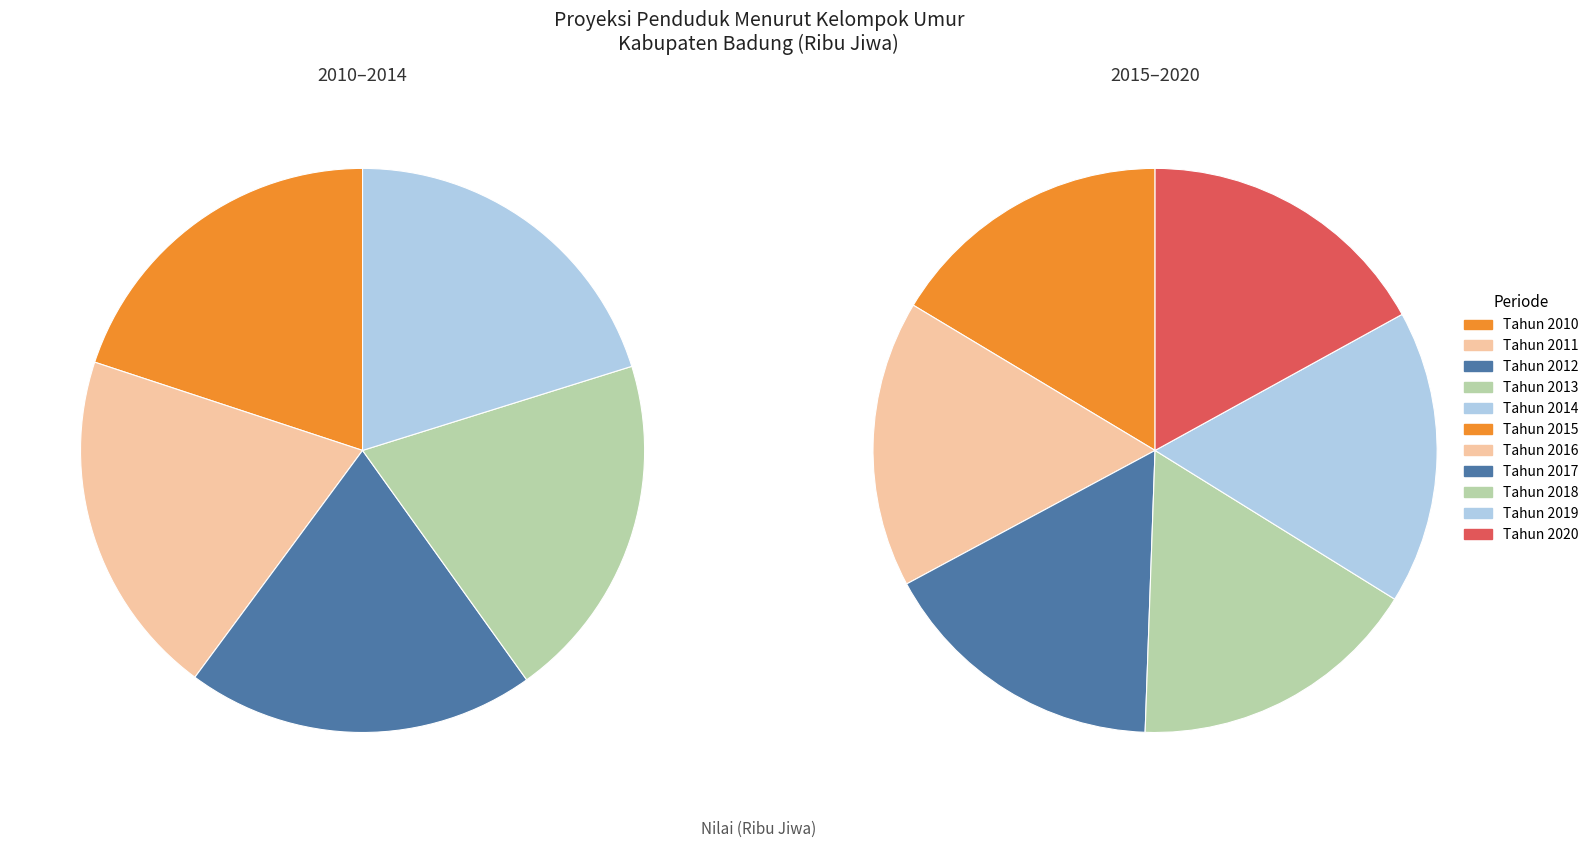

Is there any slice that represents more than half of the pie?

No